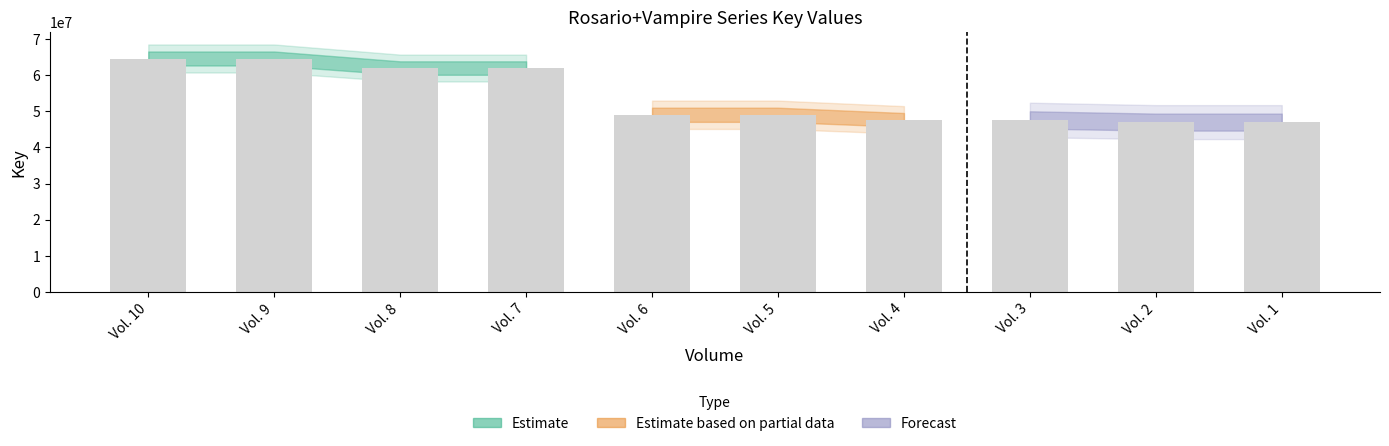

How many bars are there in total?

10